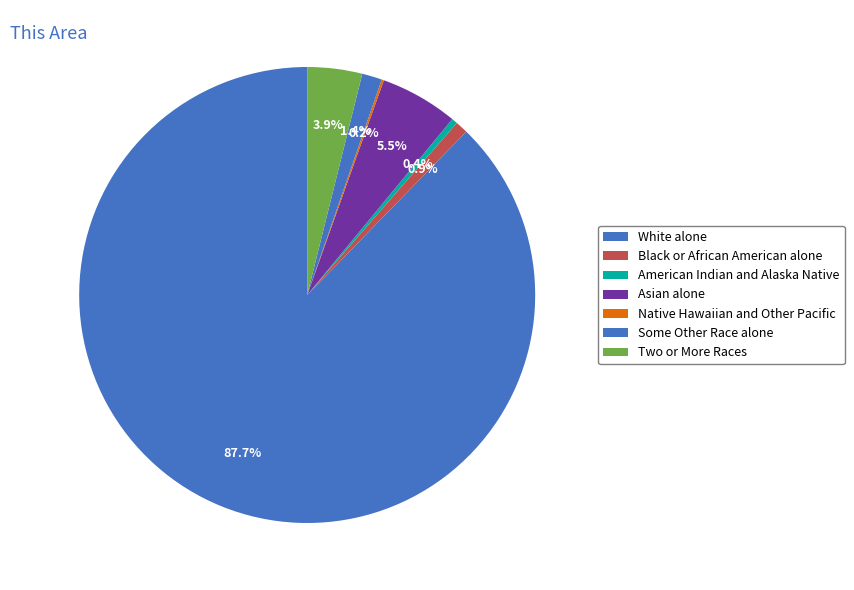

To the nearest percent, what is the average slice percentage?

14%